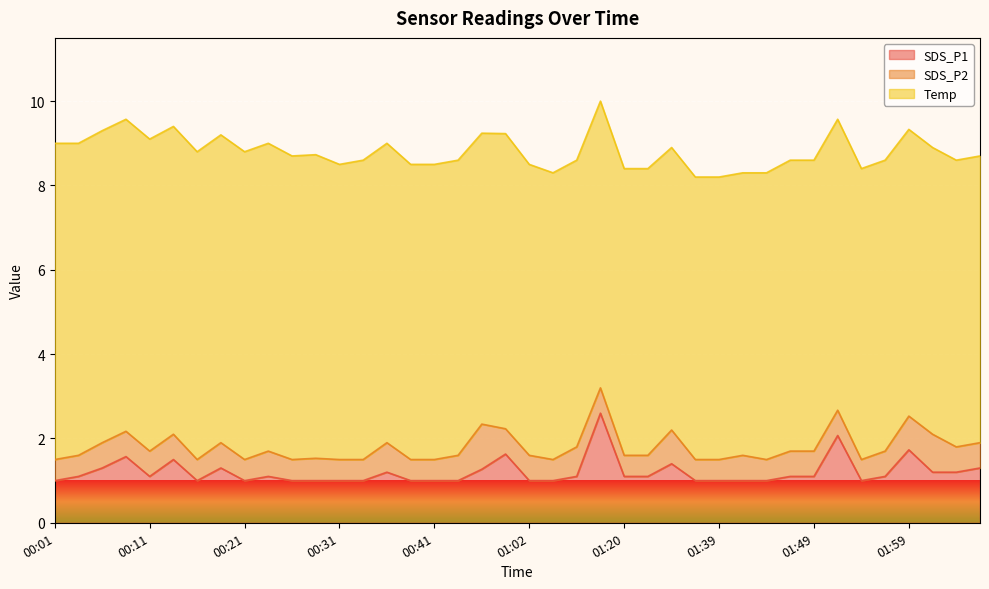

Is the value of SDS_P1 at 00:33 greater than the value of SDS_P2 at 01:30?

Yes